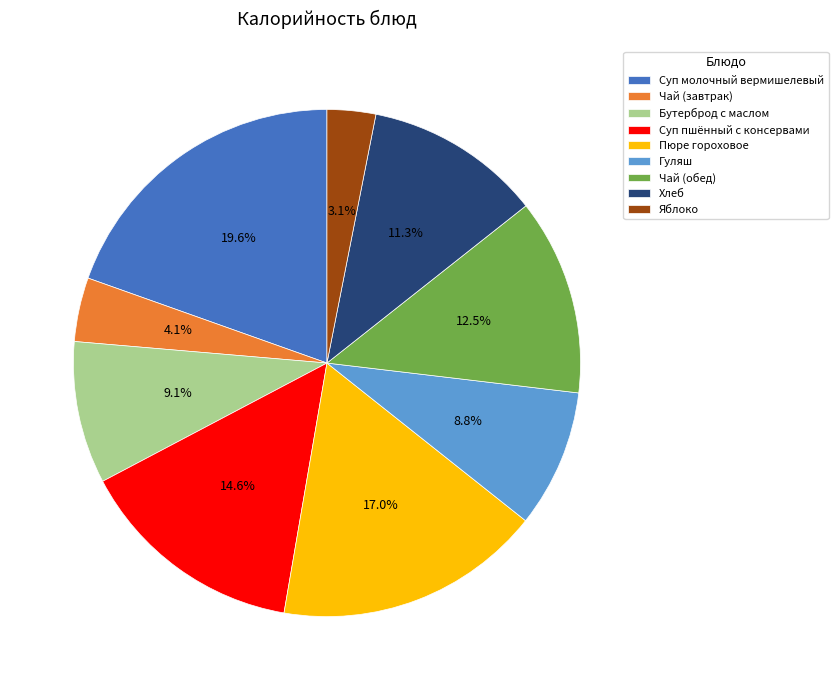

What is the largest slice in the pie chart?

Суп молочный вермишелевый